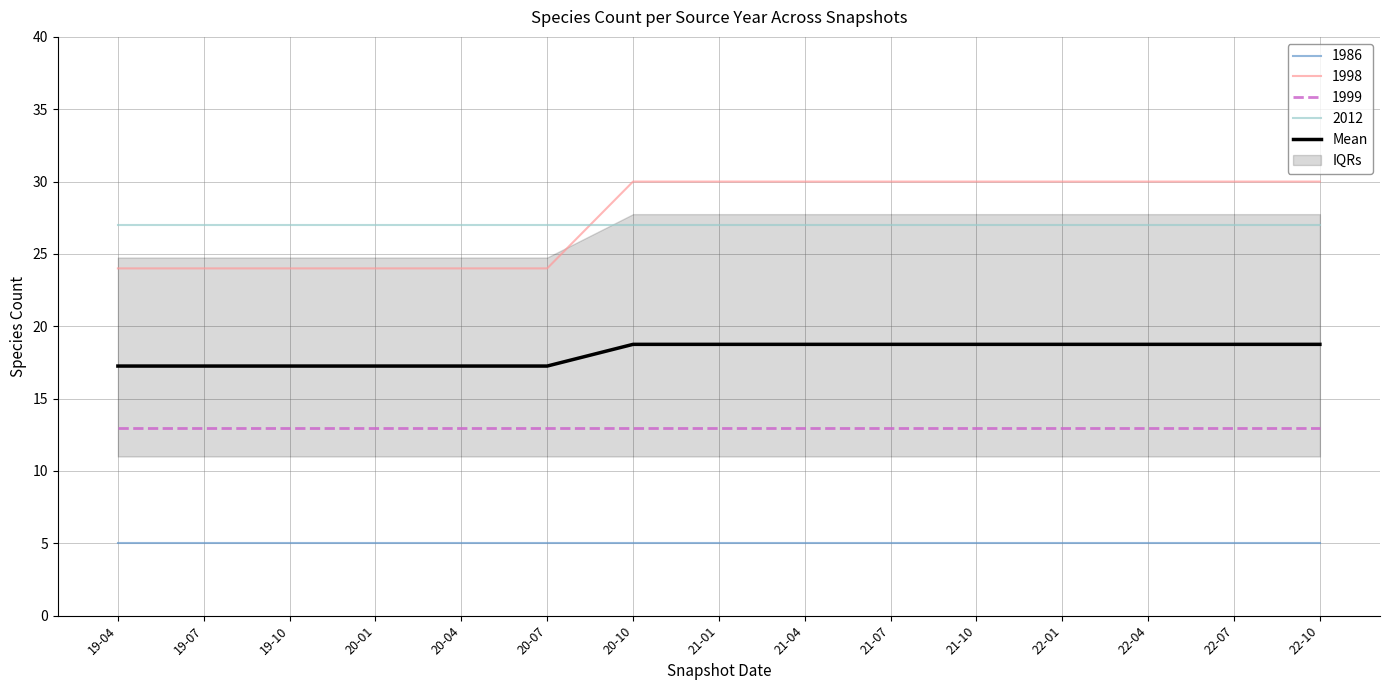

True or false: 1999 and 2012 intersect in this chart.

False